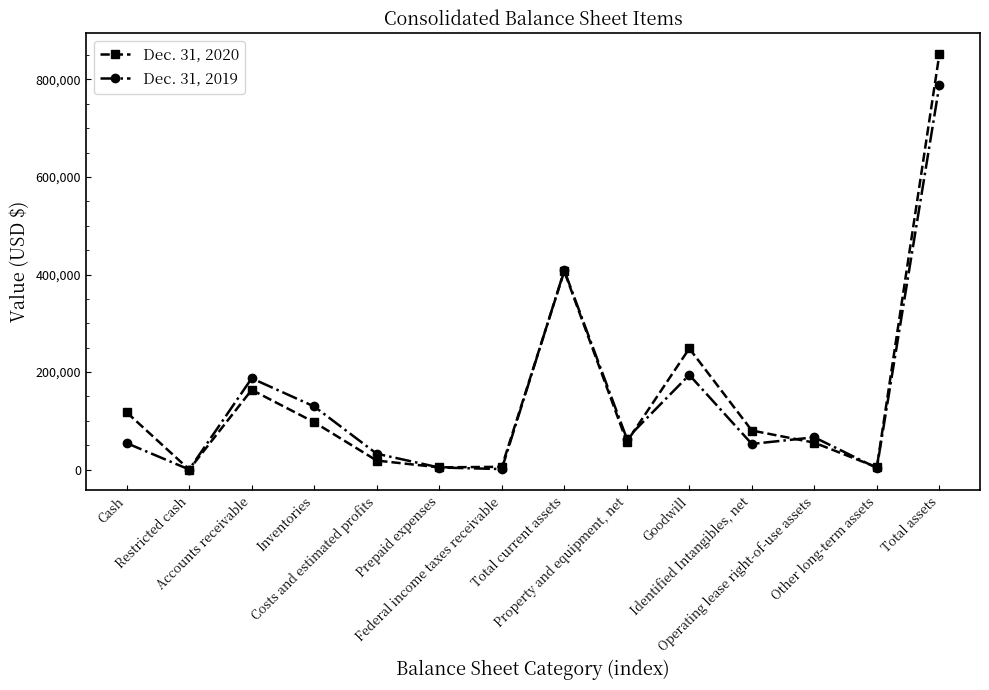

Is it true that Dec. 31, 2020 equals 4764 at Other long-term assets?

True